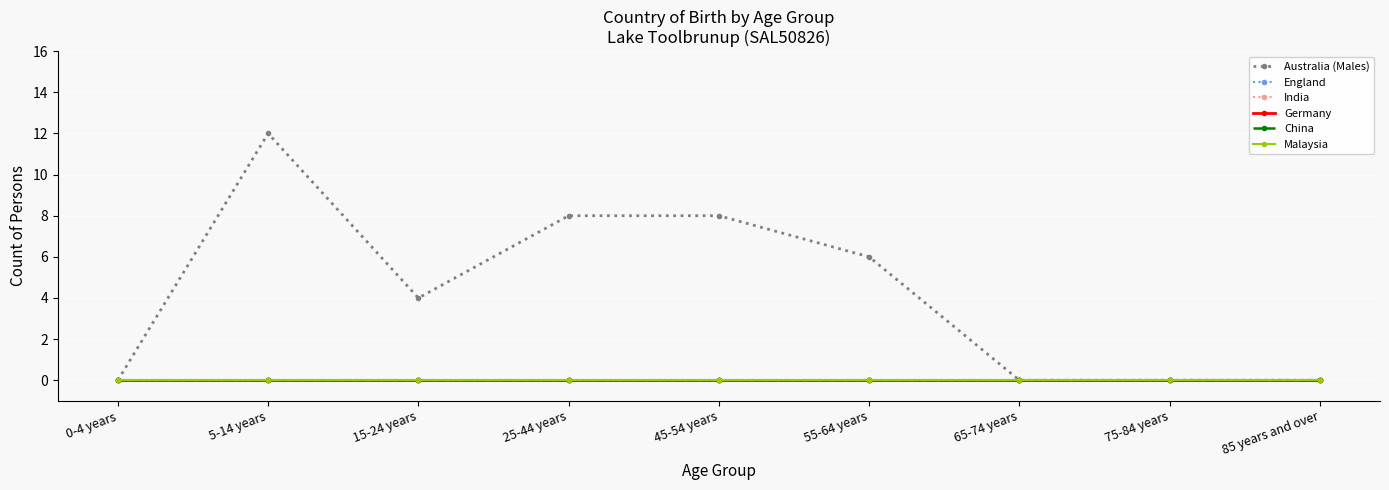

Does the chart have visible grid lines?

Yes